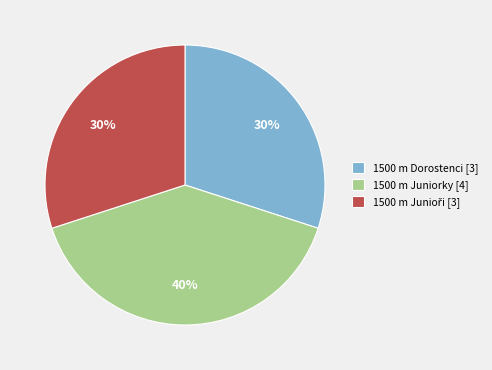

How many segments does this pie chart have?

3